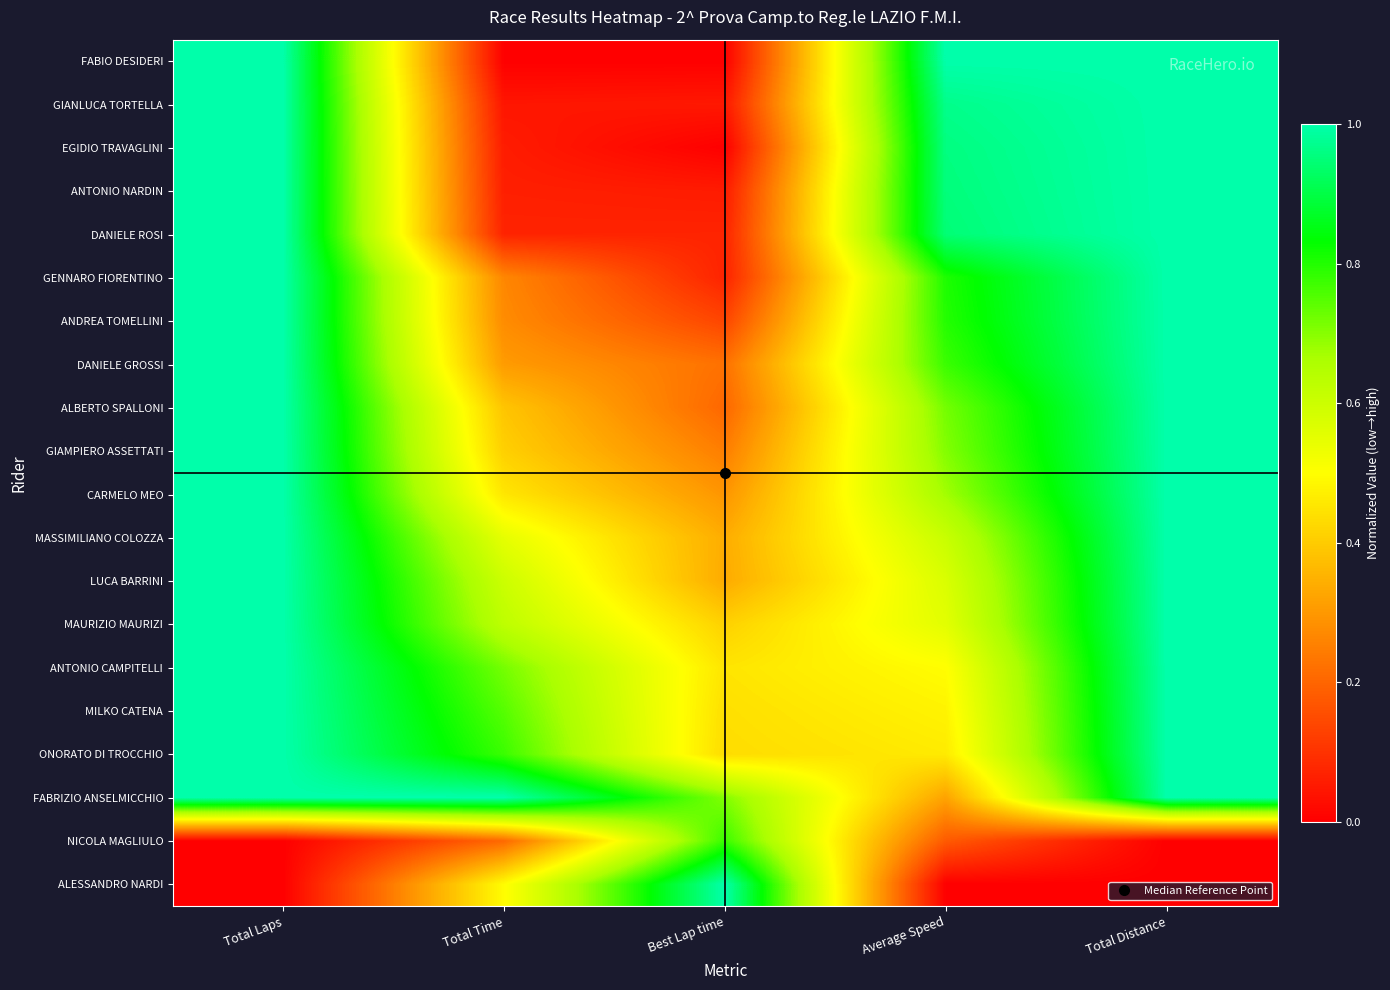

What is the difference between the highest and lowest values at Average Speed?

1.0